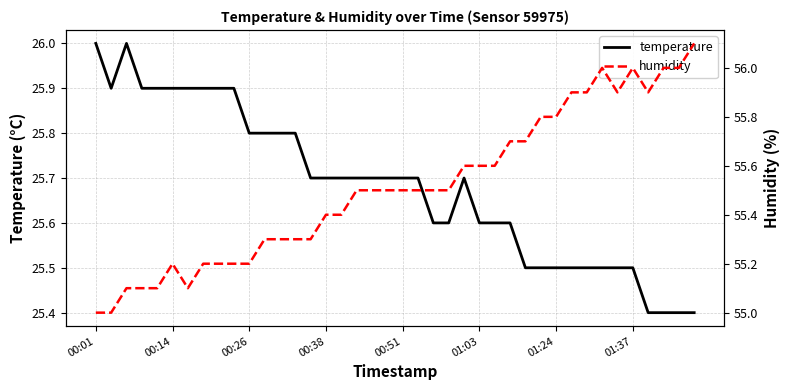

True or false: temperature and humidity cross at least once.

False